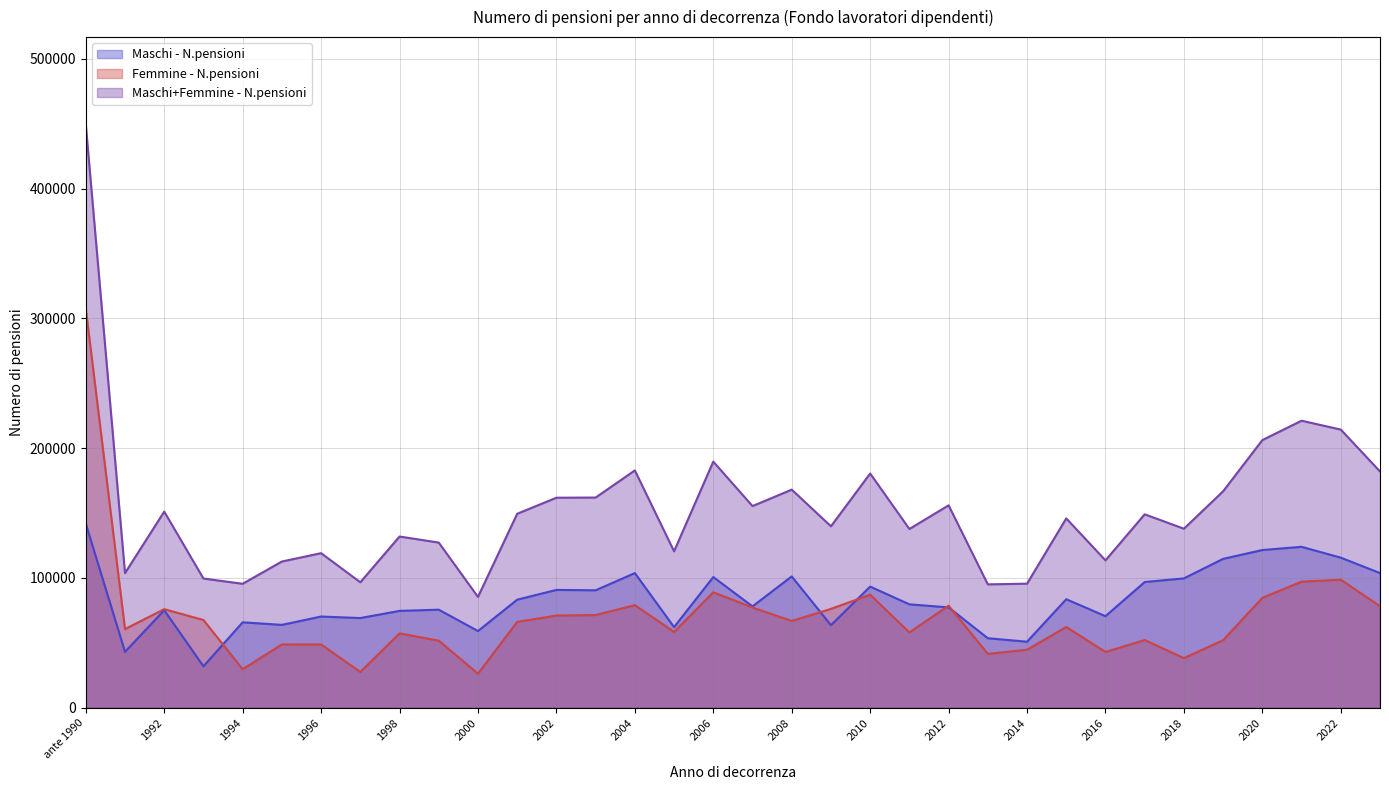

Which label corresponds to the largest value in the chart?

ante 1990